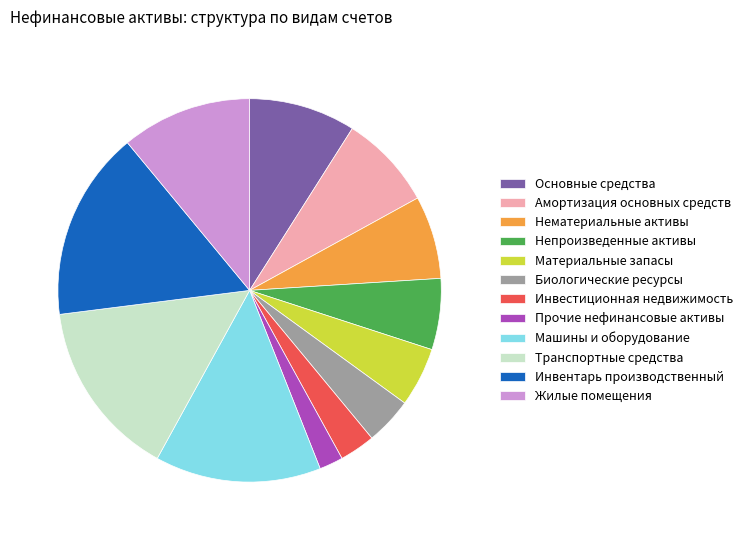

Which slice is the smallest?

Прочие нефинансовые активы